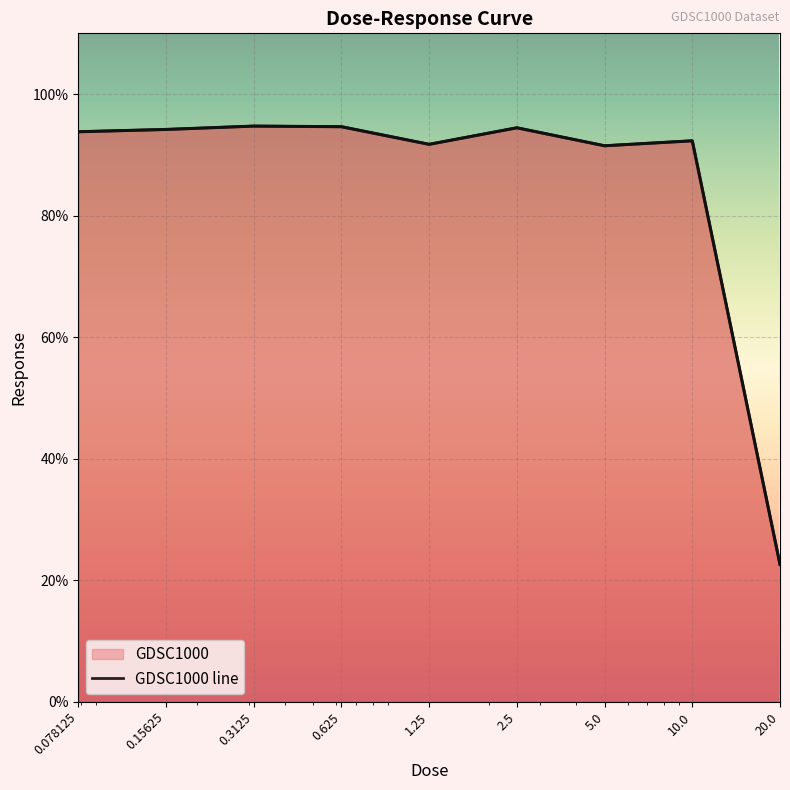

True or false: there are more than 0 points higher than both neighbors.

True